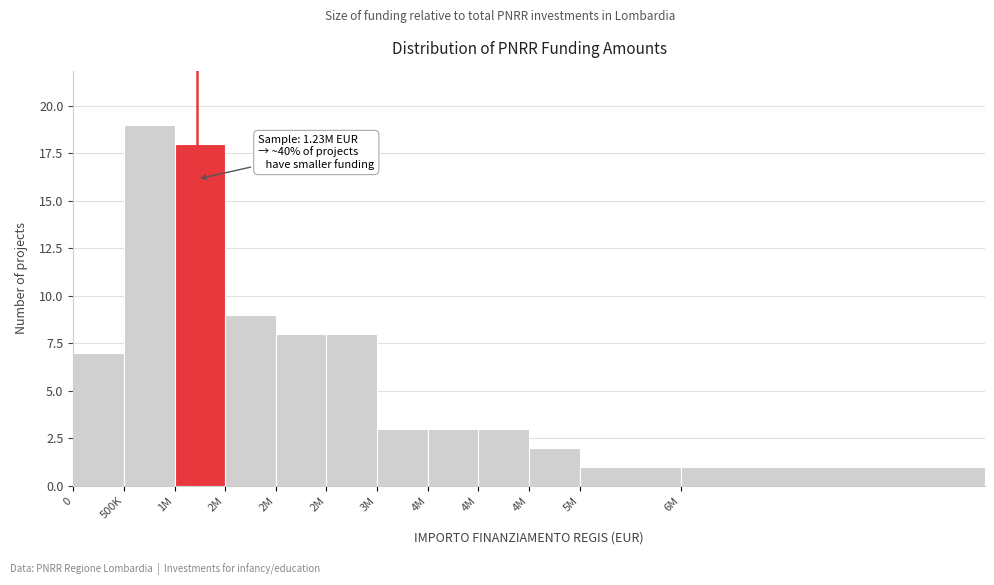

How many data points does each series have?

12